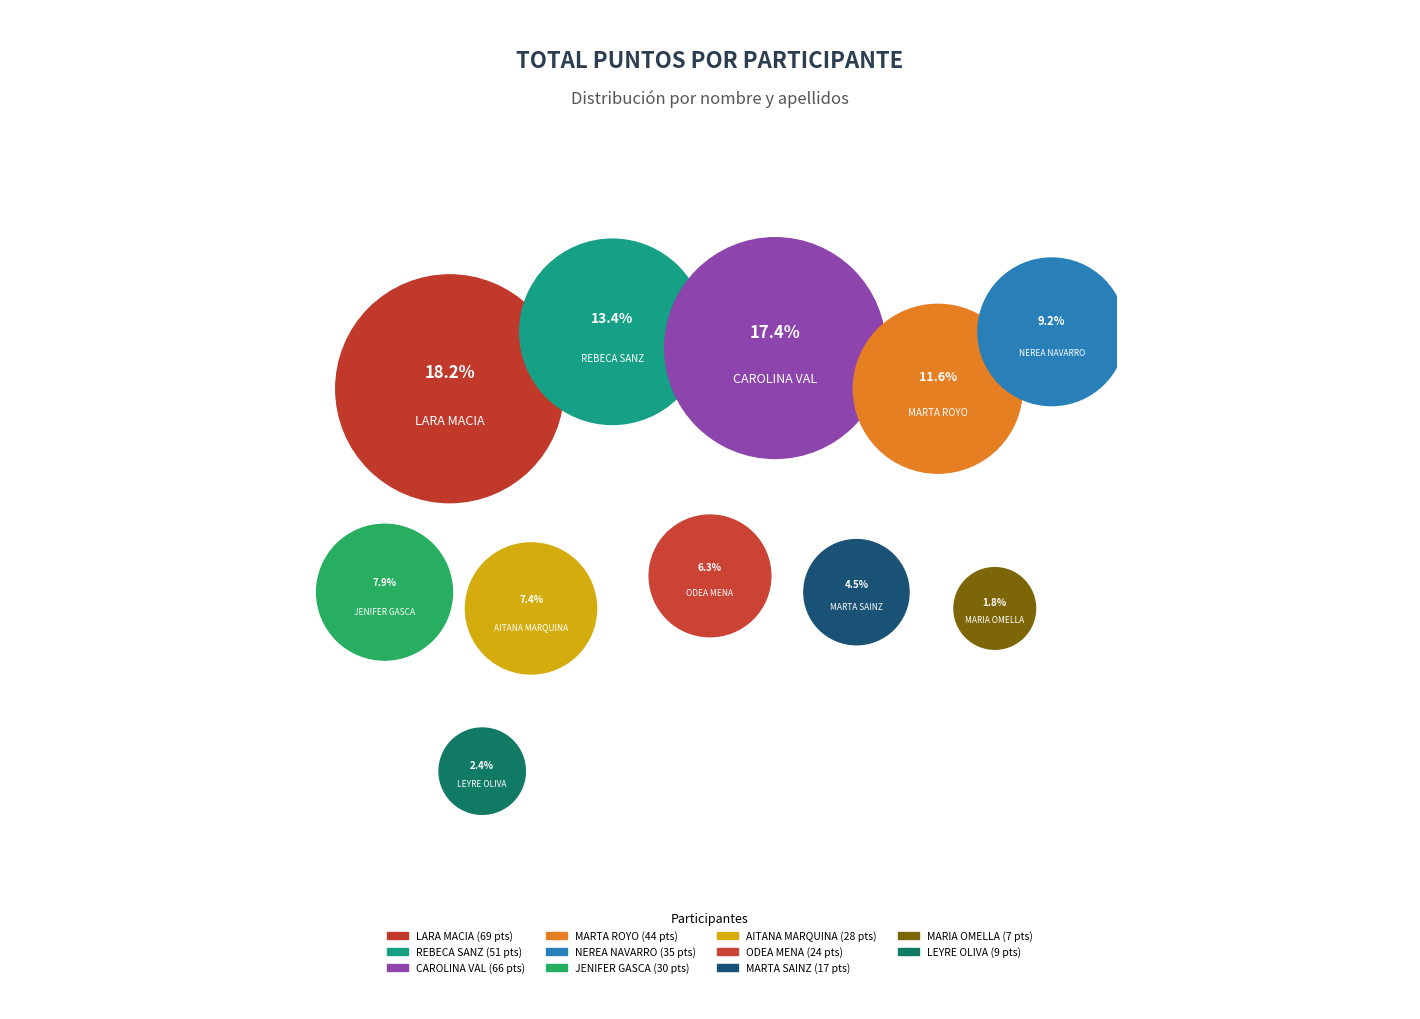

What is the smallest slice in the pie chart?

MARIA OMELLA